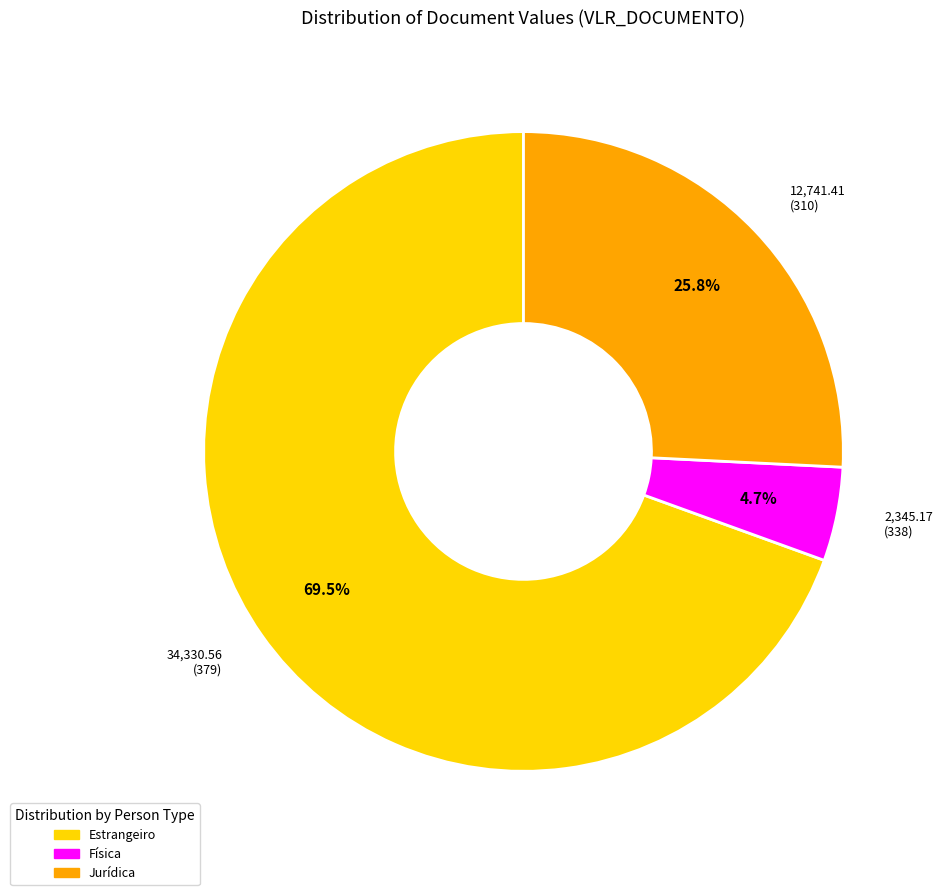

What is the majority slice?

Estrangeiro